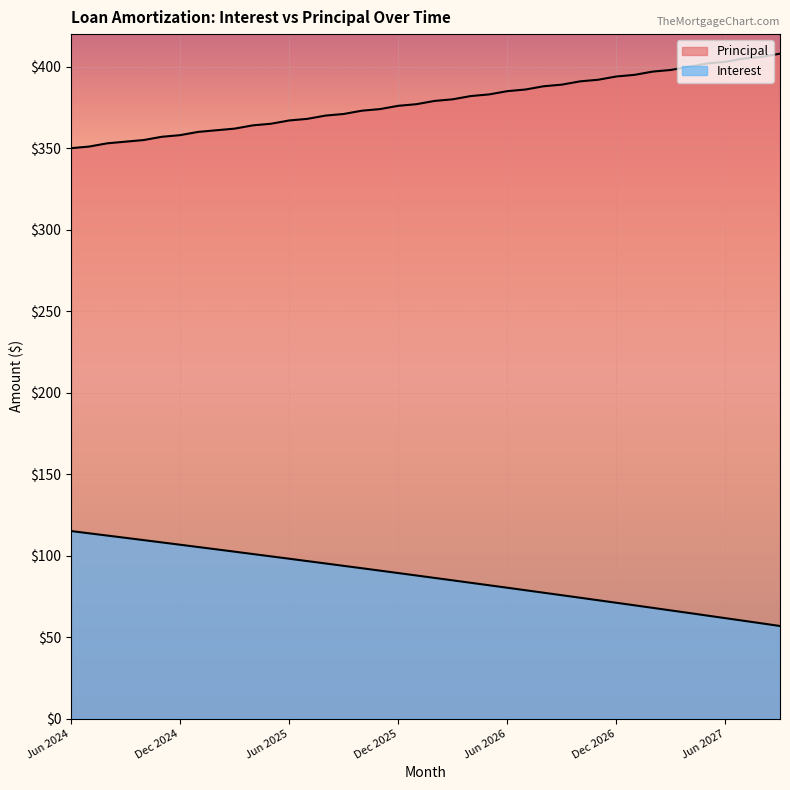

What is the total value across all series at Feb 2025?

464.8